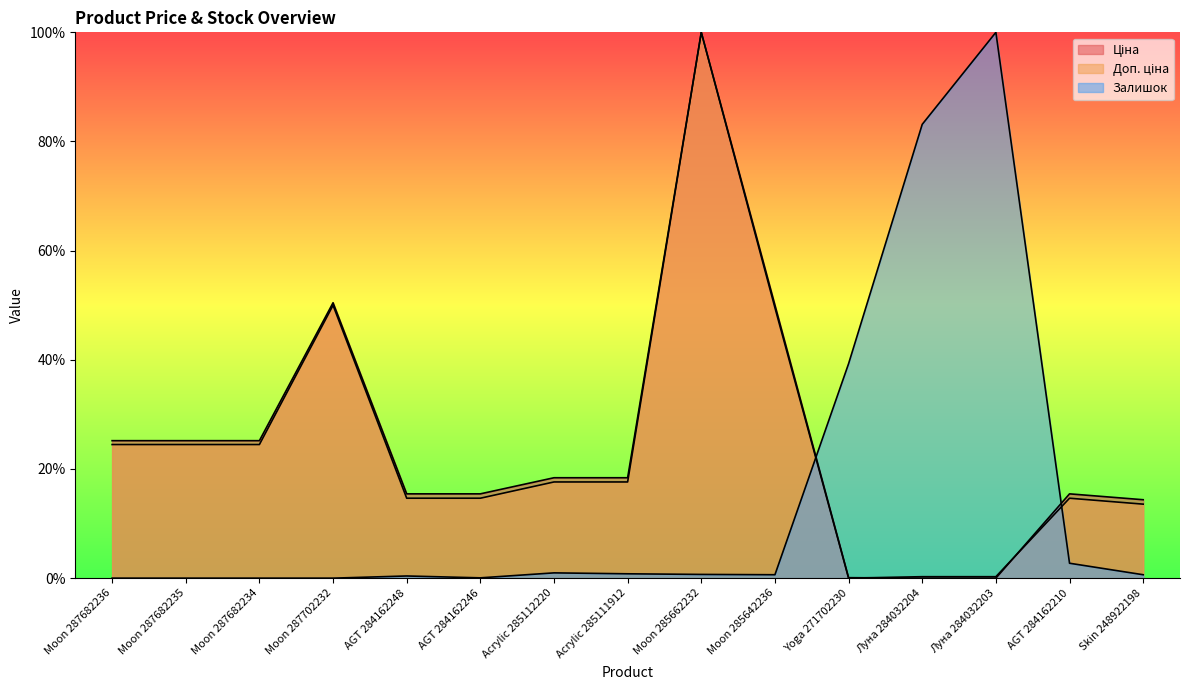

Between Moon 287682235 and Moon 287682234, which series saw the biggest shift?

Ціна